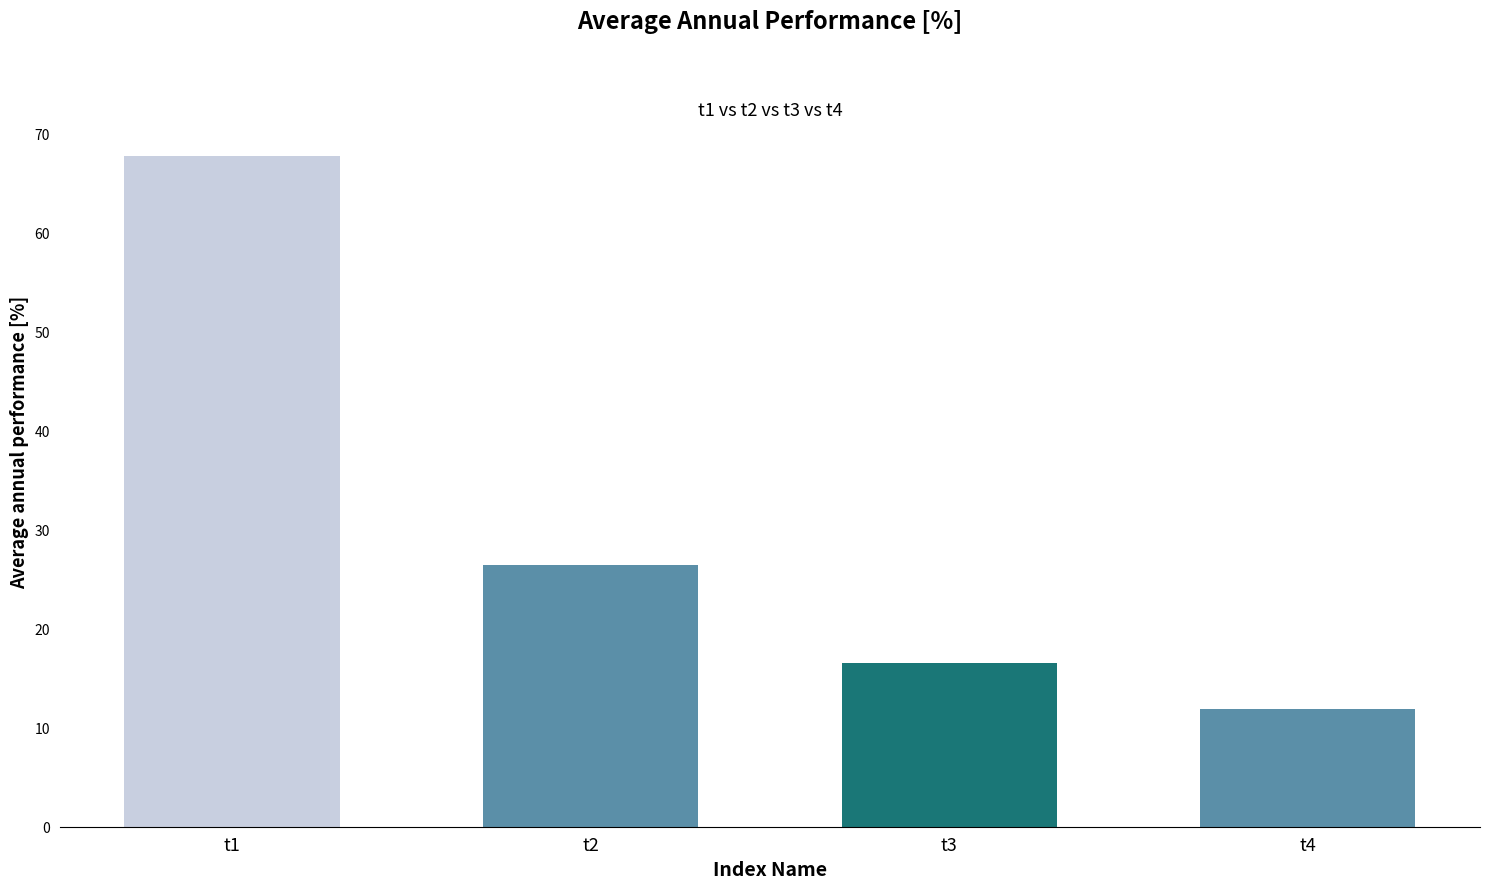

Which has a higher value, t3 or t1?

t1